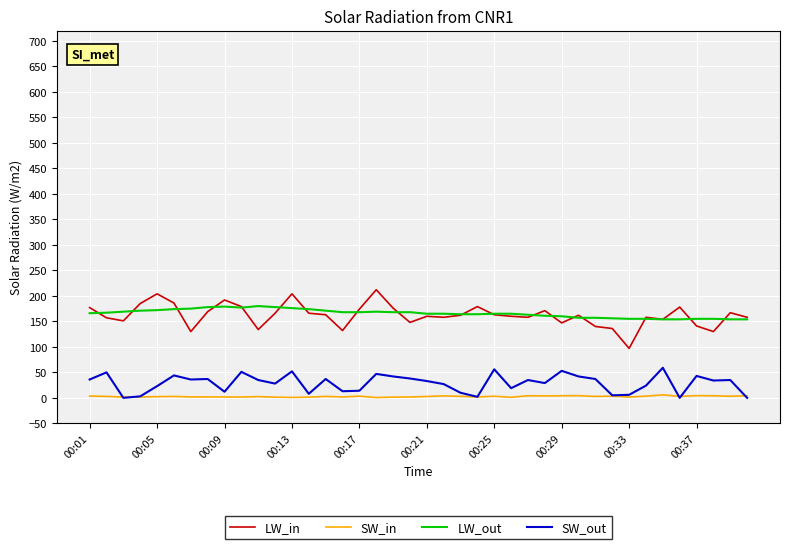

What is the greatest value displayed?

212.0